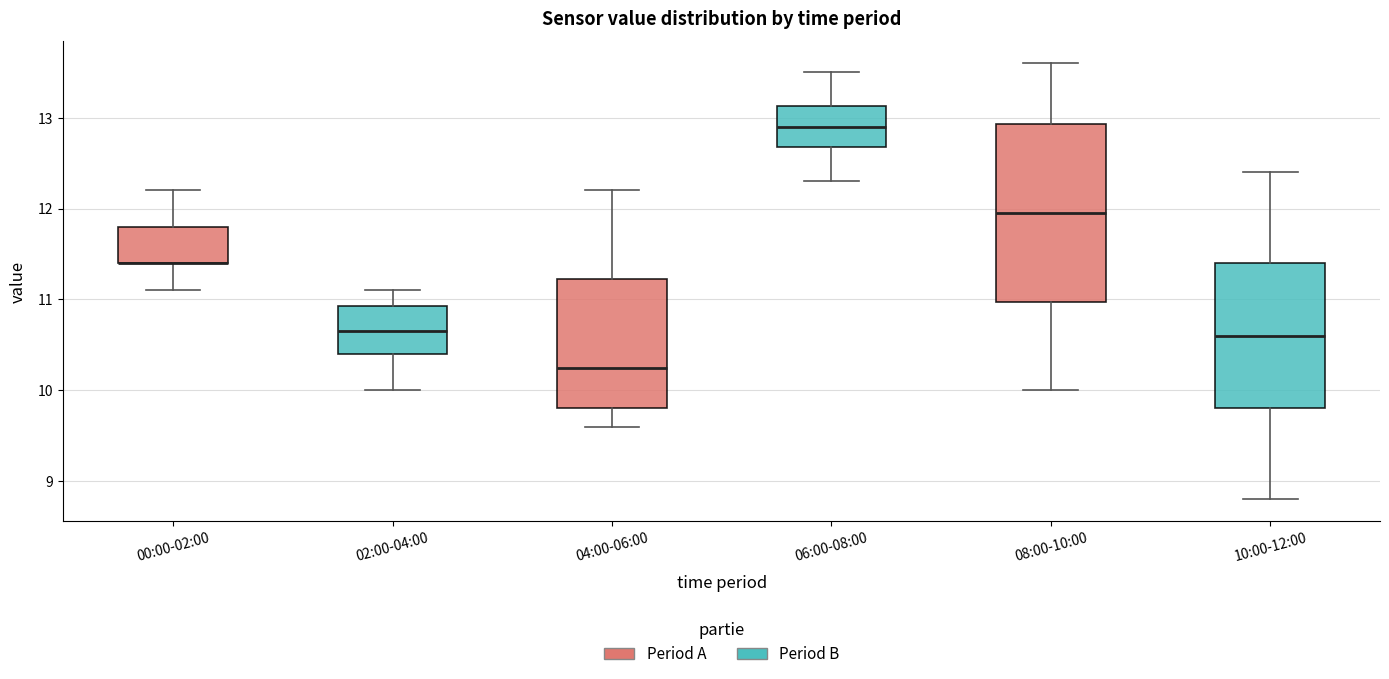

Where does the lower whisker of the box for 10:00-12:00 end on the y-axis? The values are not printed on the chart, so give them approximately, as read against the axis.

8.8